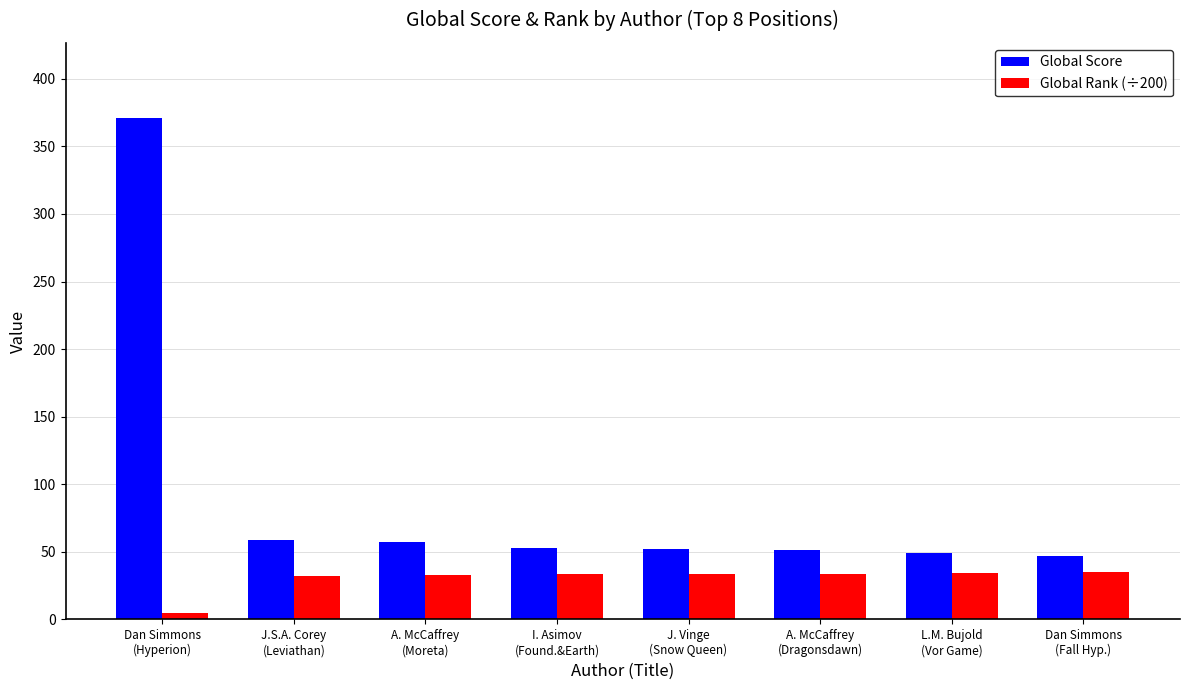

The Global Rank (÷200) series shows 46.8 at A. McCaffrey
(Moreta). True or false?

False